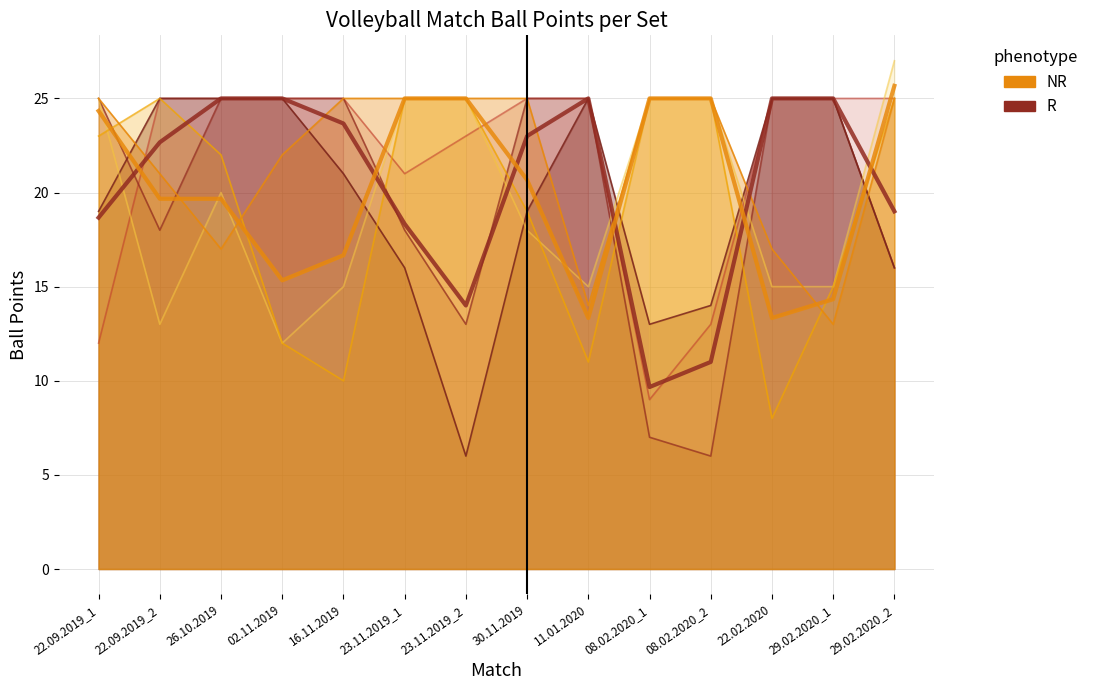

The Satz 2 - Ballpunkte 2 series shows 20 at 02.11.2019. True or false?

False